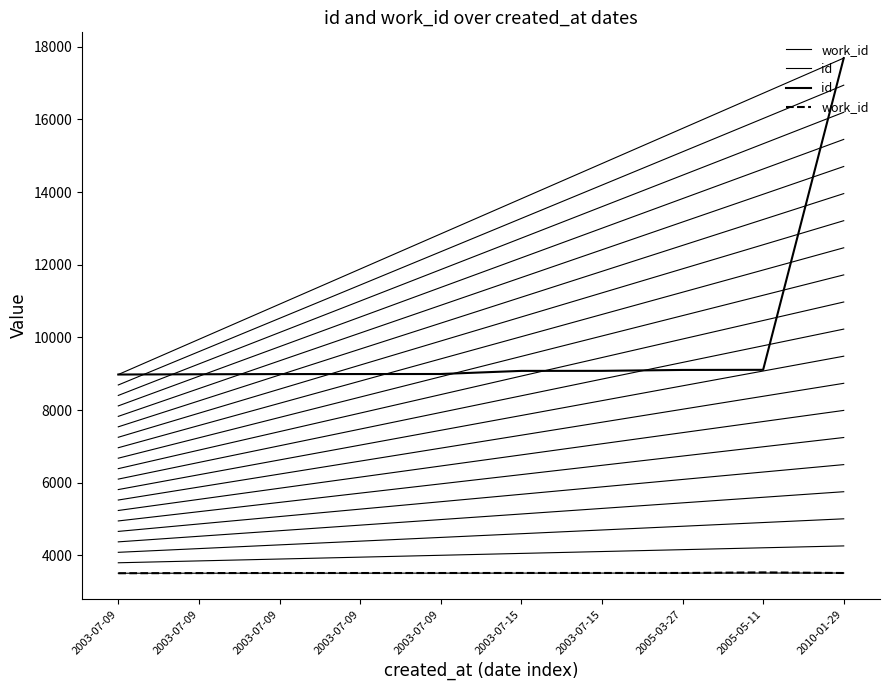

True or false: id has a value of 17687 at 2010-01-29.

True